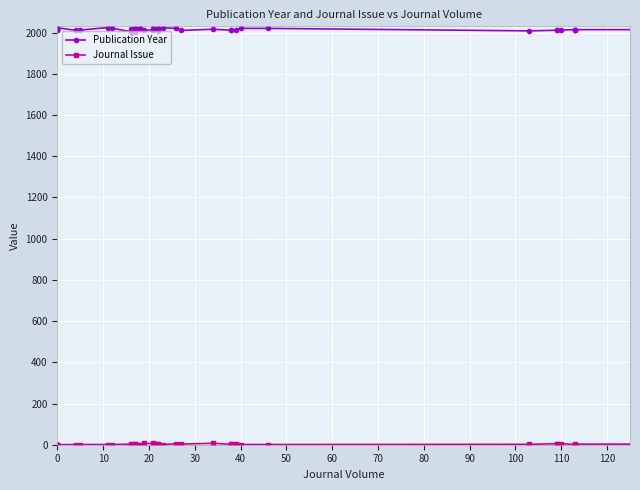

The Publication Year series shows 1048 at 60. True or false?

False